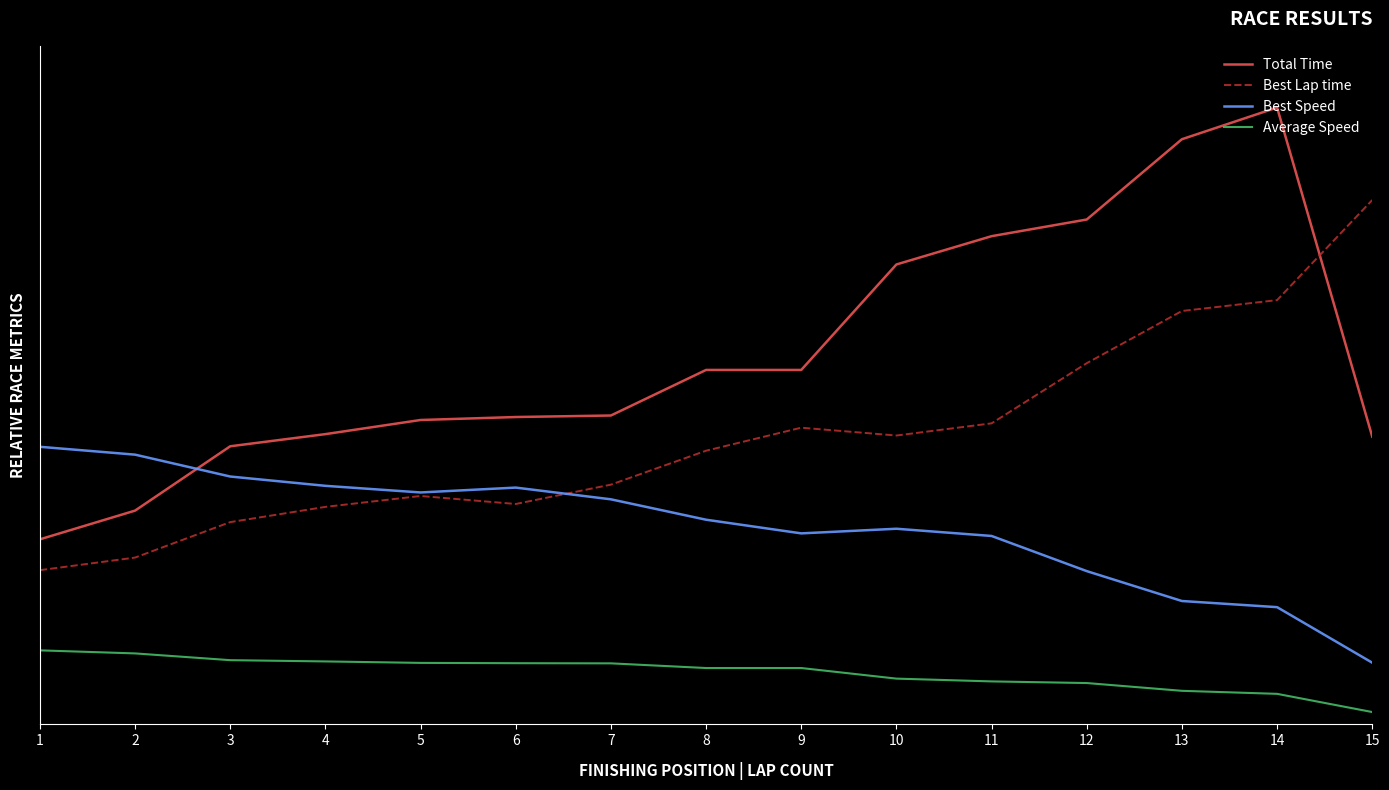

Which has a higher value, 8 or 14?

14